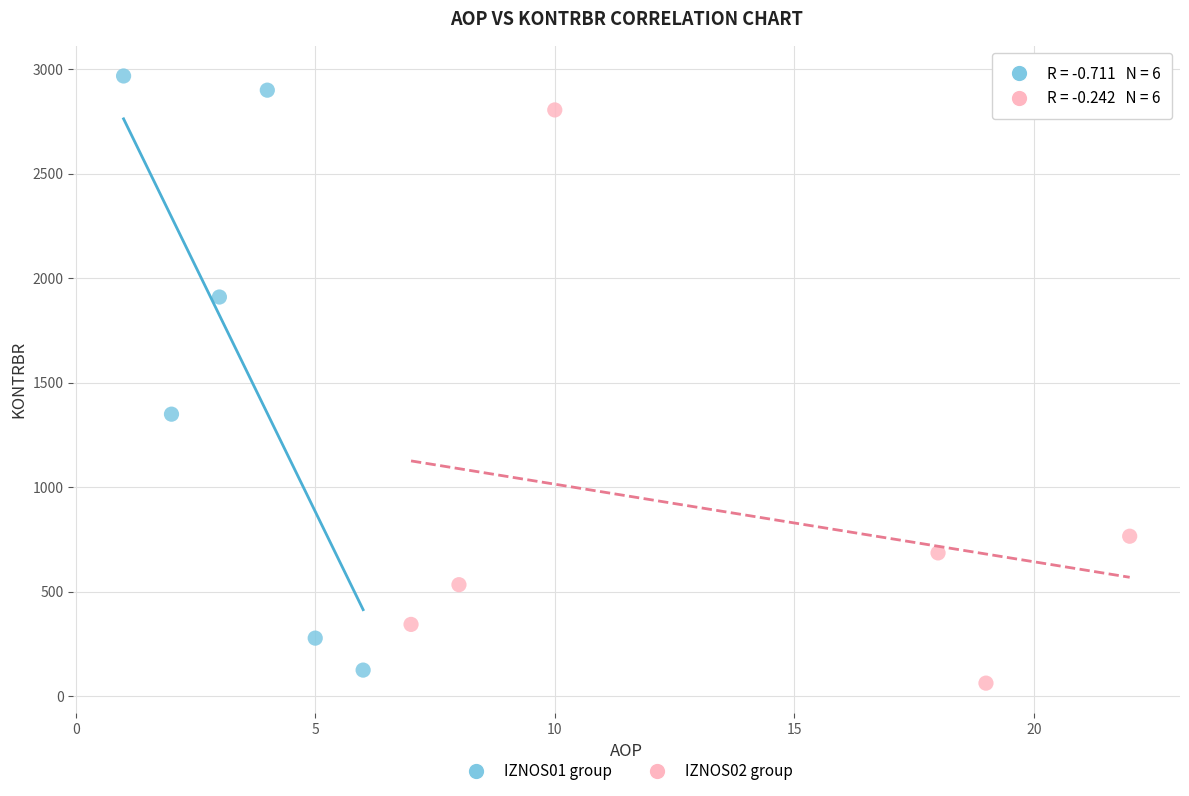

Which series has the widest spread of Y values?

IZNOS01 group